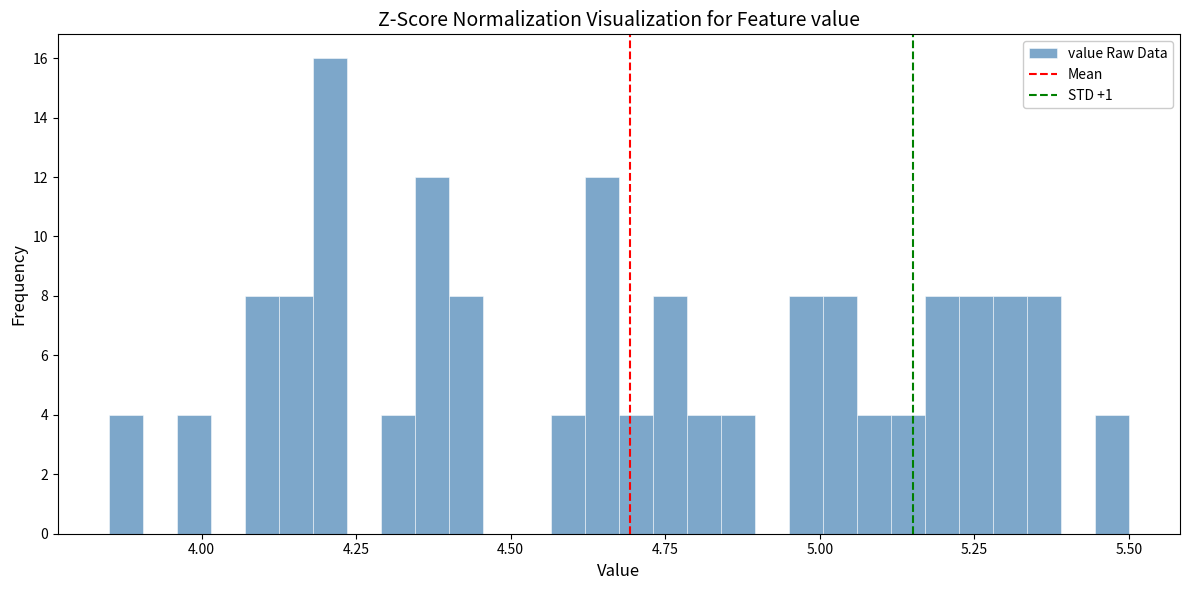

Read against the x-axis, roughly where is the centre of the tallest bar?

4.20